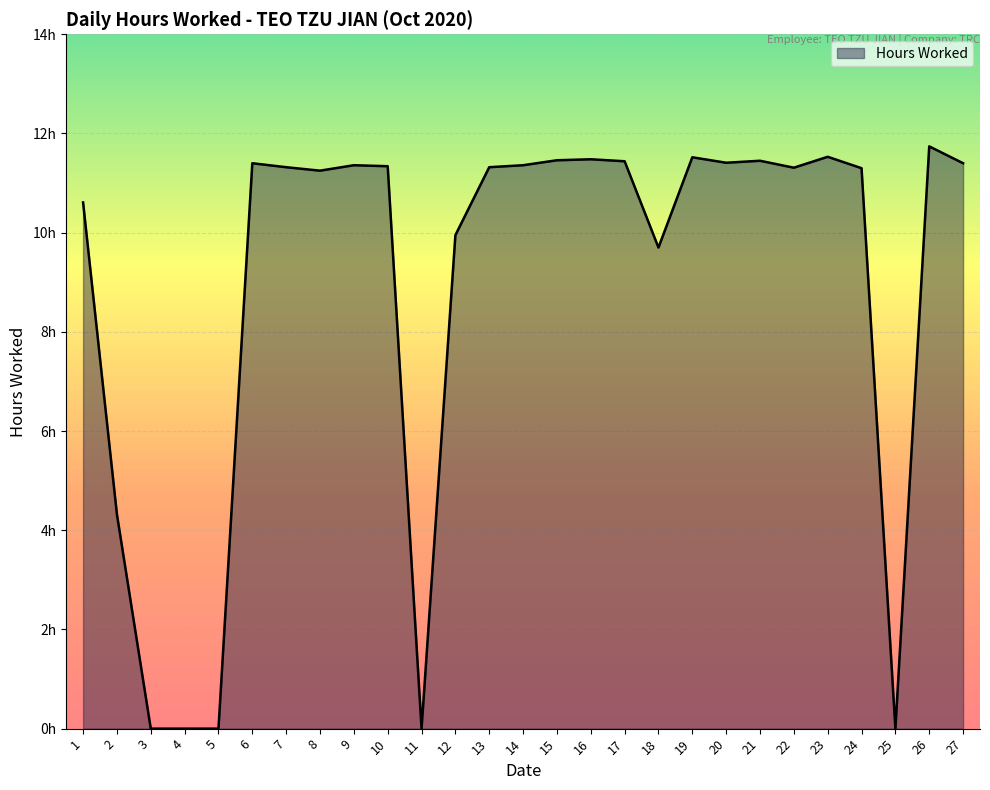

True or false: the data shows 20.1 at 7.

False